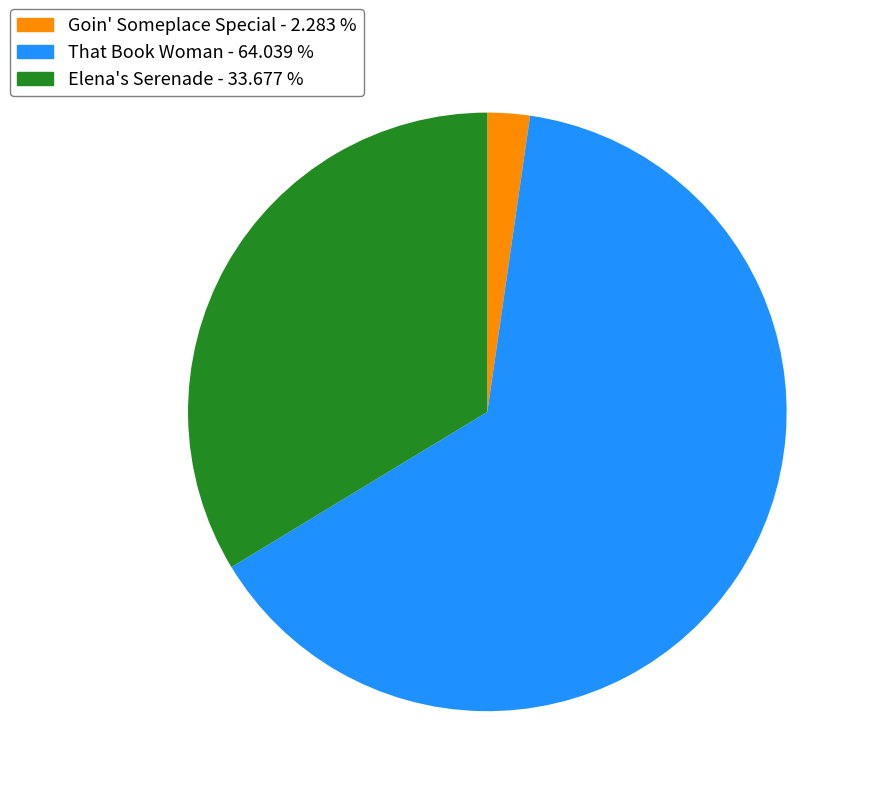

Which category has the smallest portion of the pie?

Goin' Someplace Special